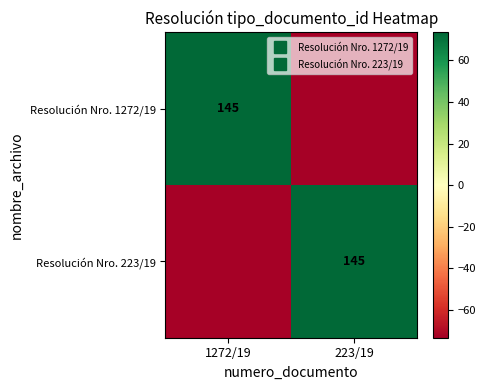

Where does the Resolución Nro. 1272/19 series first go above 72?

1272/19